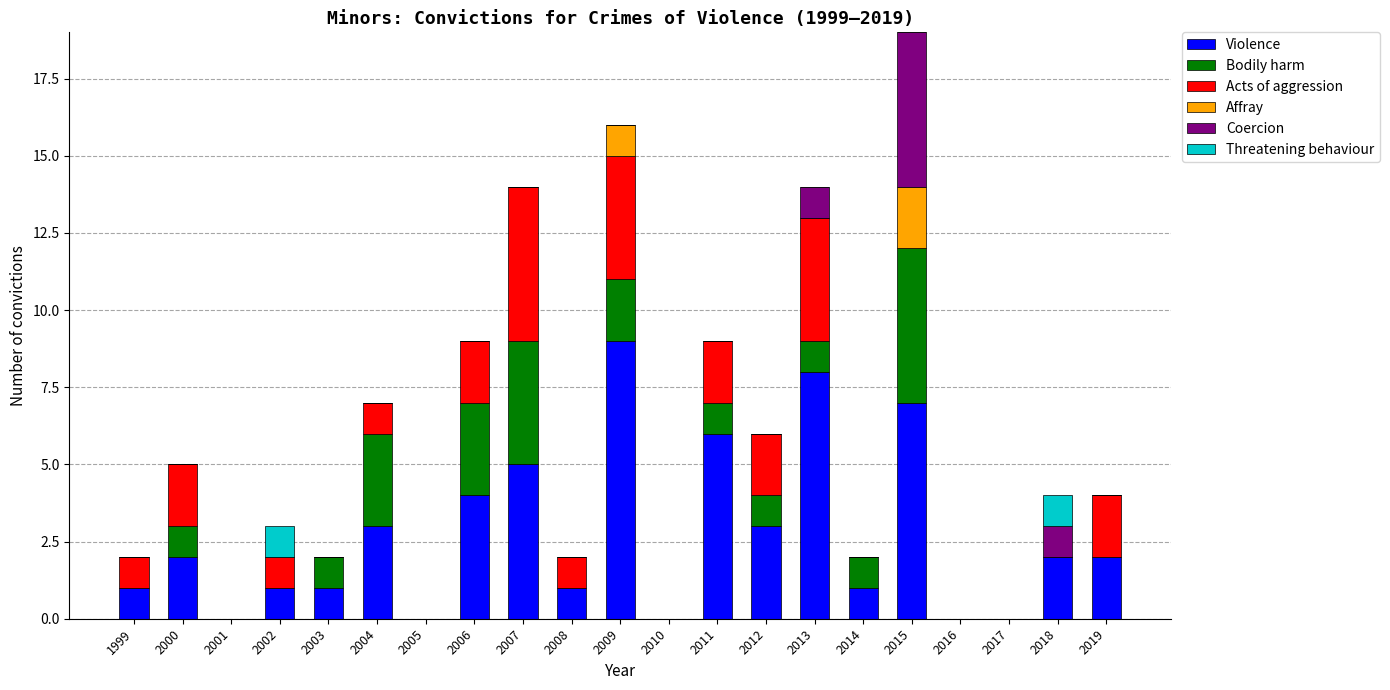

Where is Violence nearest to the value 4?

2006